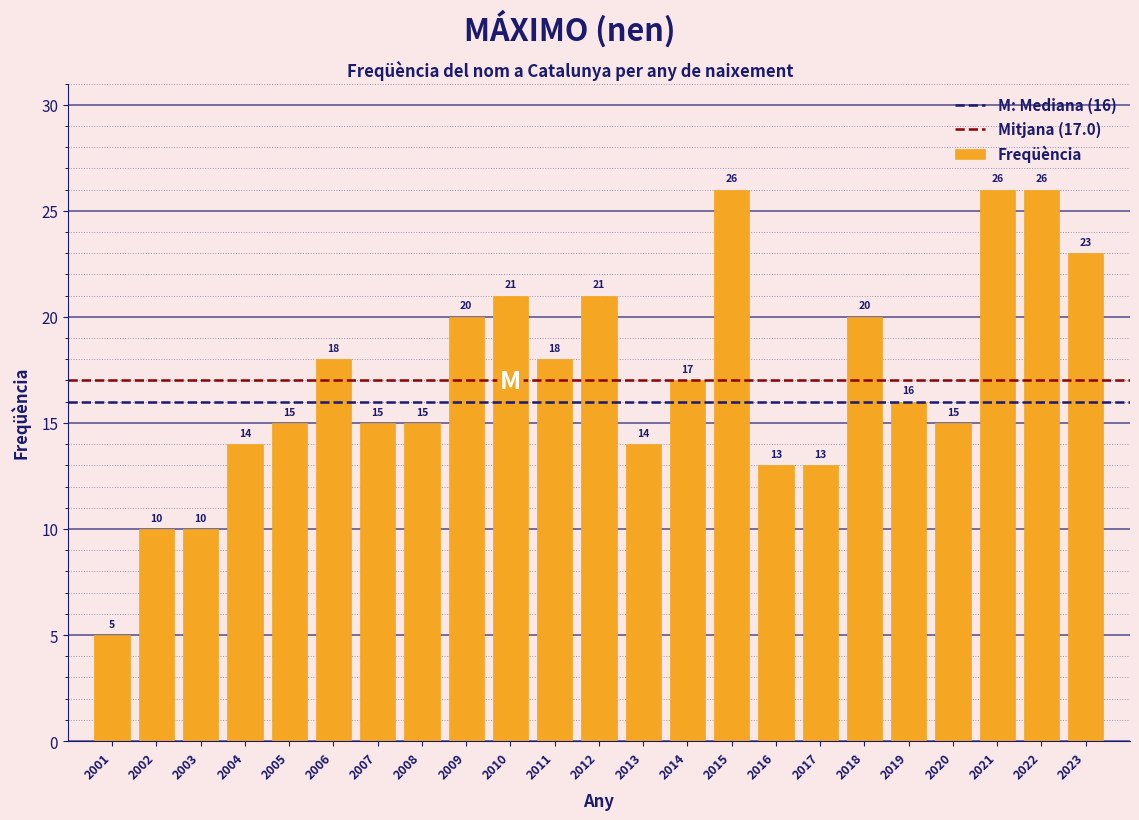

Reading right to left, list all the values displayed in this chart.

2023=23	2022=26	2021=26	2020=15	2019=16	2018=20	2017=13	2016=13	2015=26	2014=17	2013=14	2012=21	2011=18	2010=21	2009=20	2008=15	2007=15	2006=18	2005=15	2004=14	2003=10	2002=10	2001=5